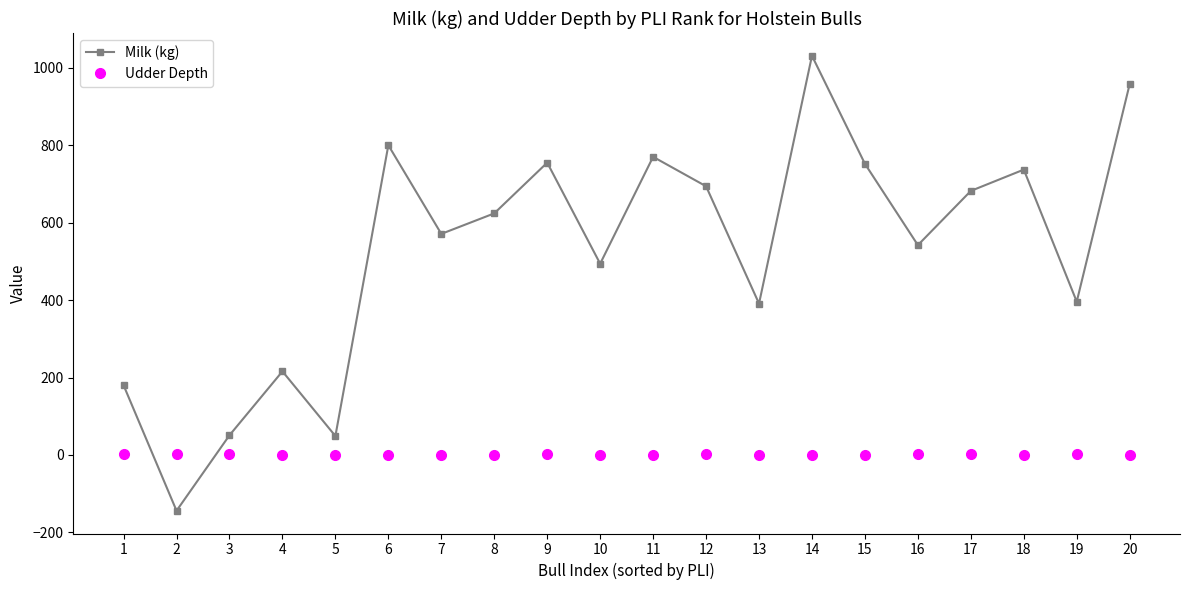

At how many categories does at least one series exceed 983?

1